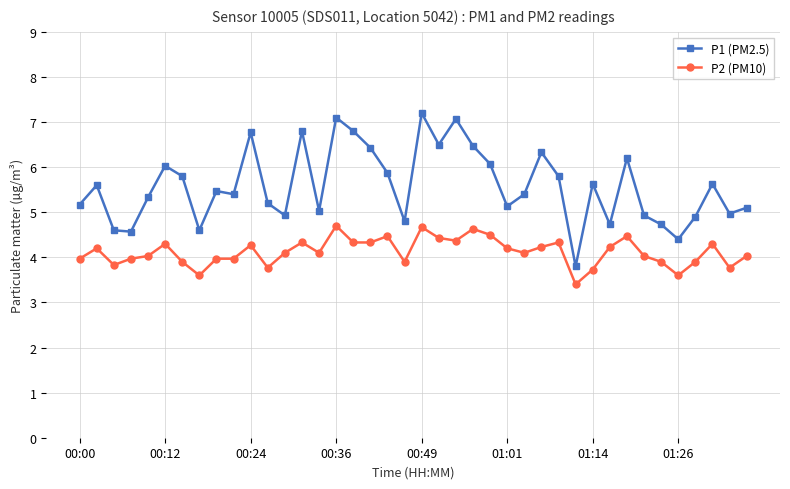

What is the value of the P1 (PM2.5) point at the 40th from the left?

5.1